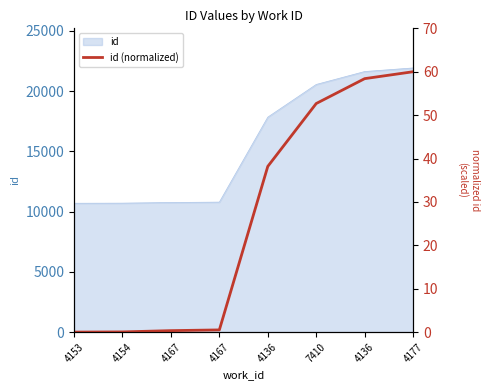

The value at 4167 is 0.1. True or false?

False